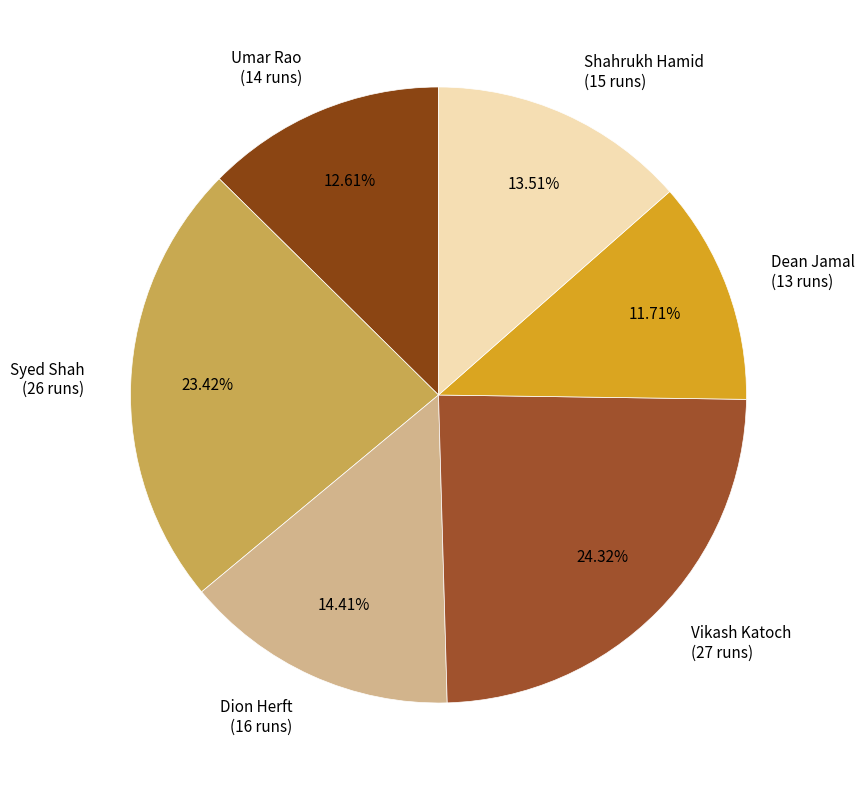

Which slice is the smallest?

Dean Jamal